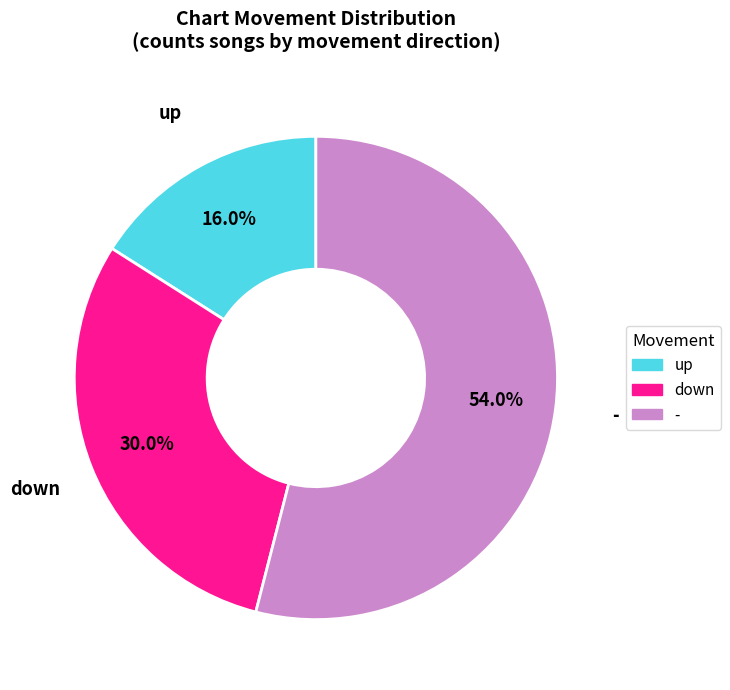

Does - represent more than half of the total?

Yes